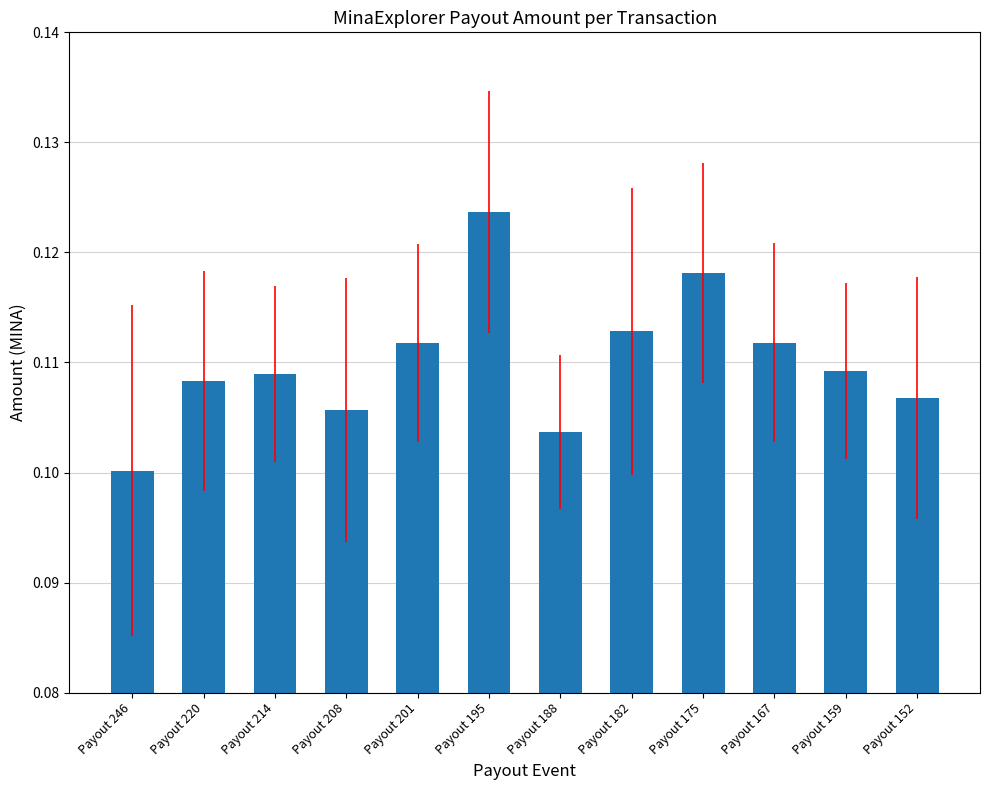

What is the sum of the values at Payout 201 and Payout 175?

0.2